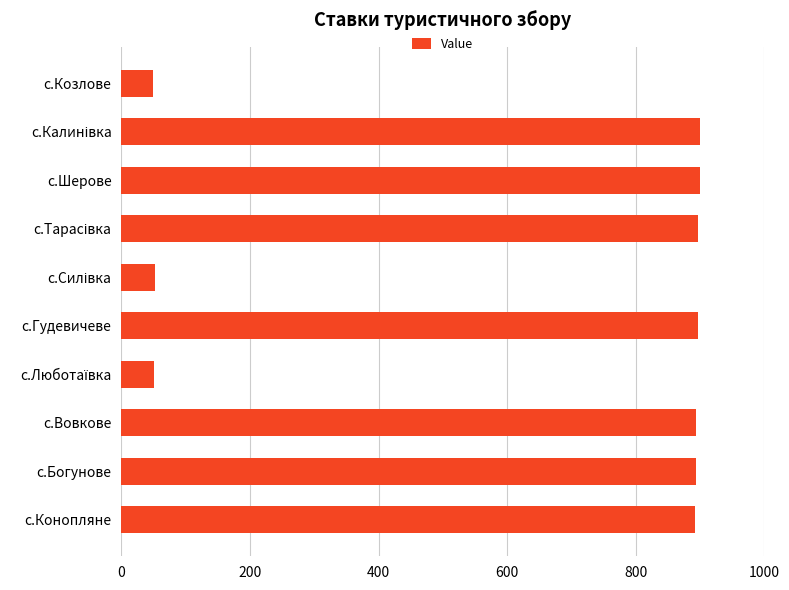

What is the ratio of the value at с.Вовкове to the value at с.Шерове?

1.0